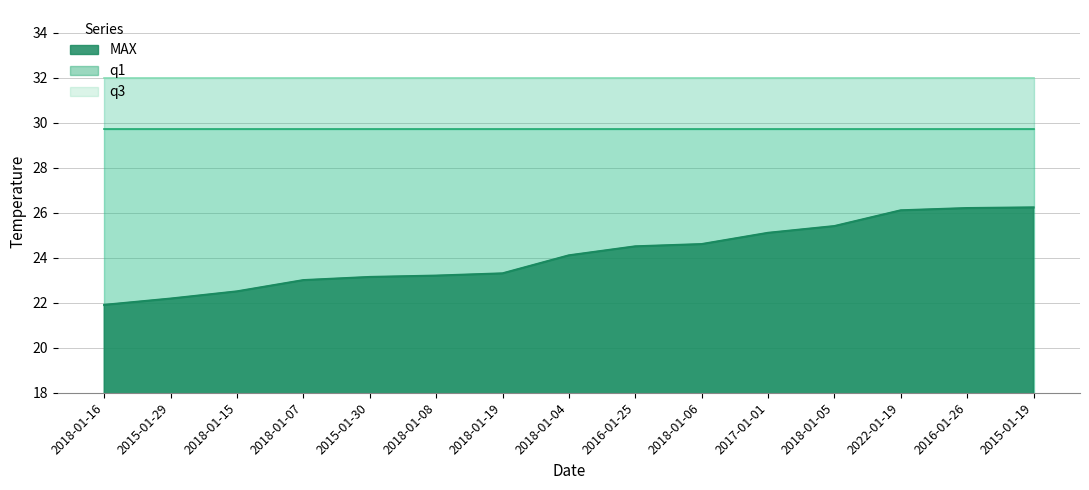

The q3 series shows 32.0 at 2018-01-08. True or false?

True